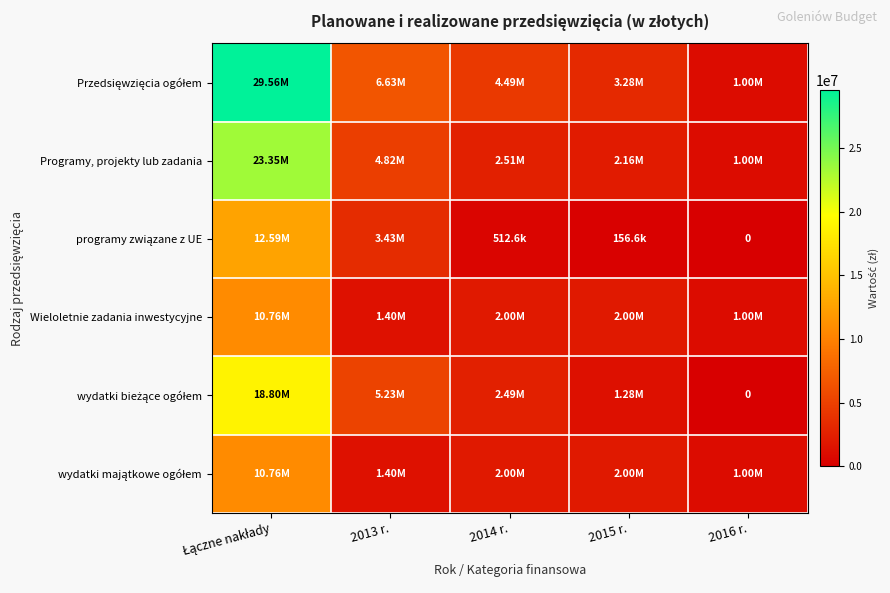

Where does the programy związane z UE series first go above 512598?

Łączne nakłady